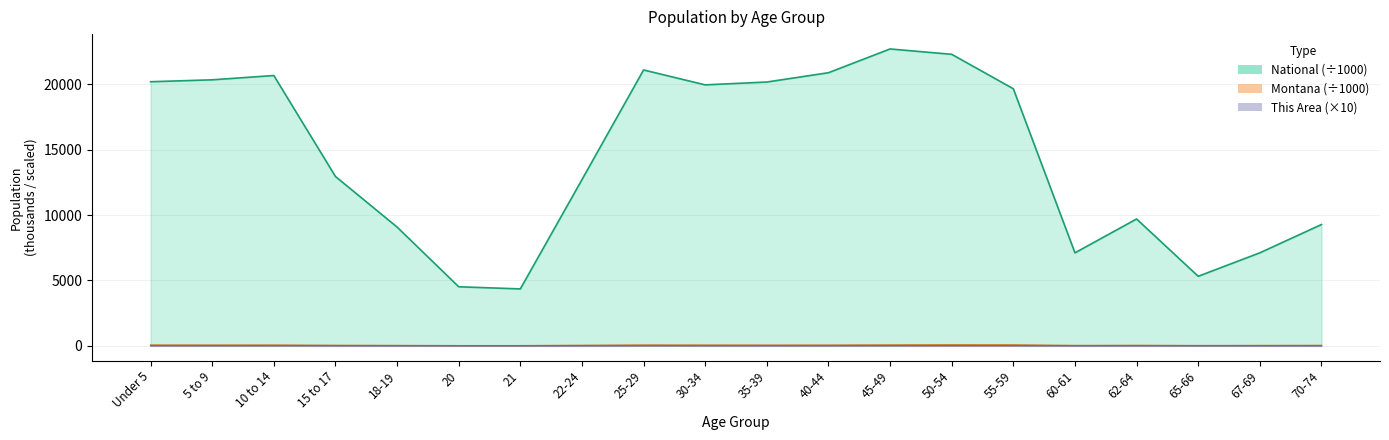

At which category is the sum across all series the highest?

45-49